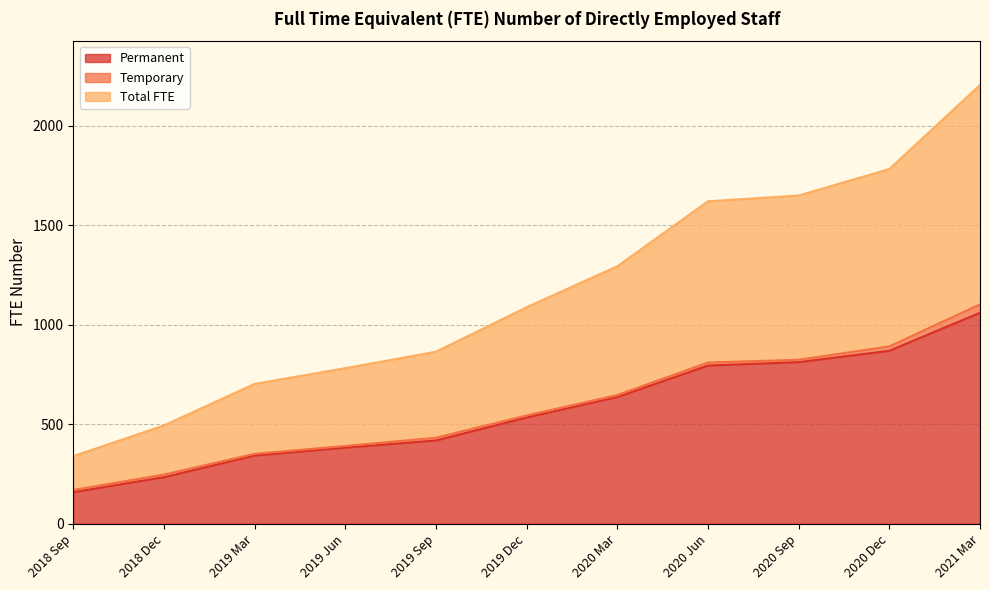

The value of Permanent at 2021 Mar is 416.3. True or false?

False